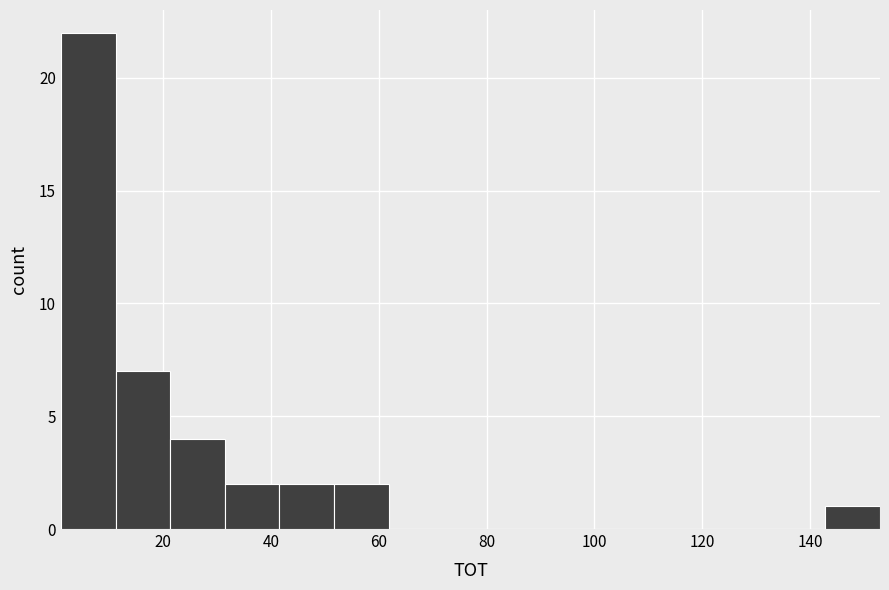

Over which range of the x-axis is the bar tallest?

2 to 12